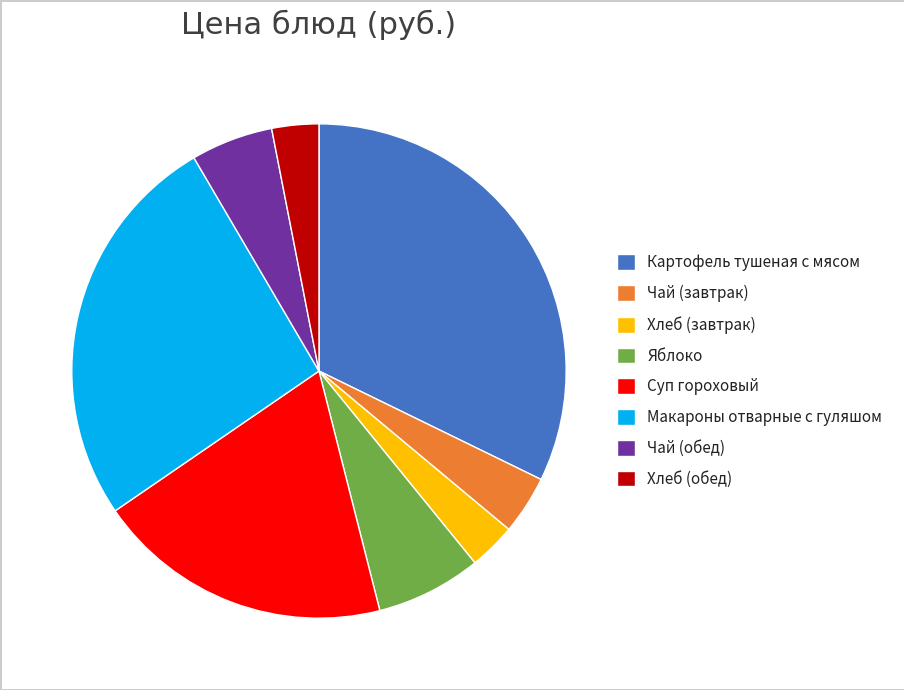

Is there any slice that represents more than half of the pie?

No